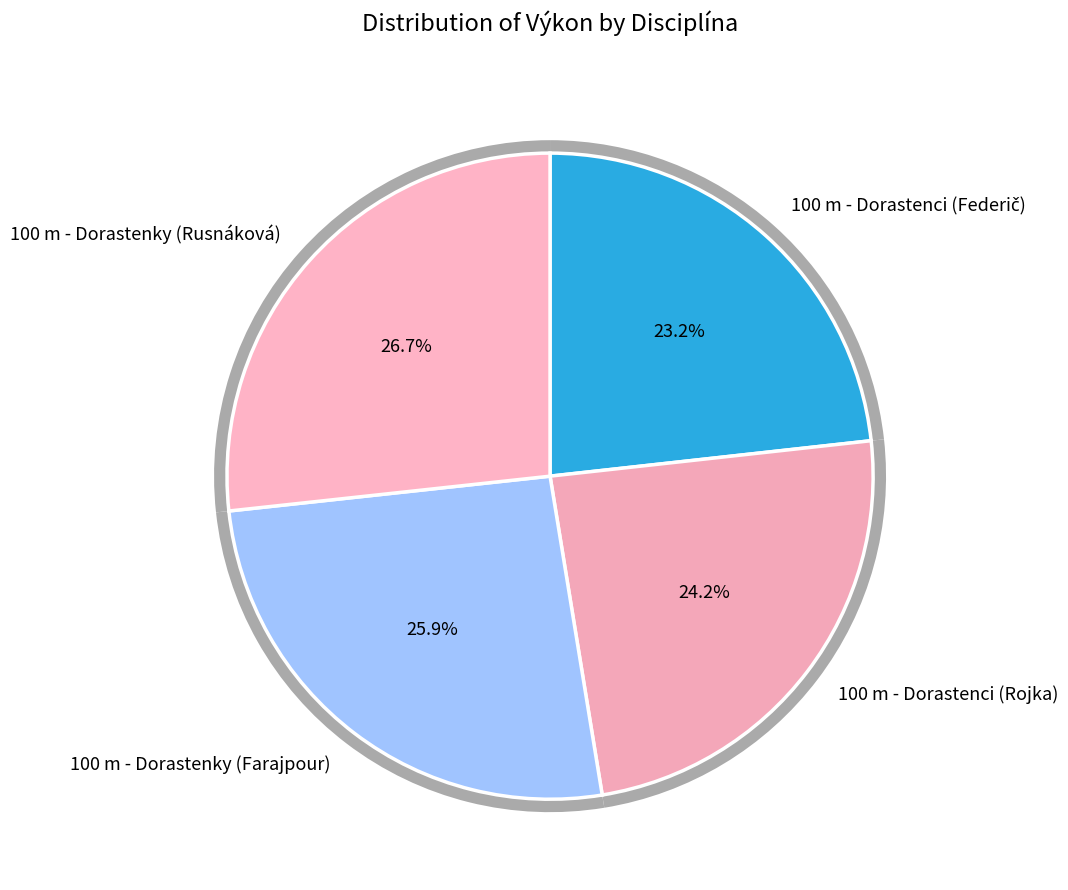

Rank the categories by value from lowest to highest.

100 m - Dorastenci (Federič), 100 m - Dorastenci (Rojka), 100 m - Dorastenky (Farajpour), 100 m - Dorastenky (Rusnáková)